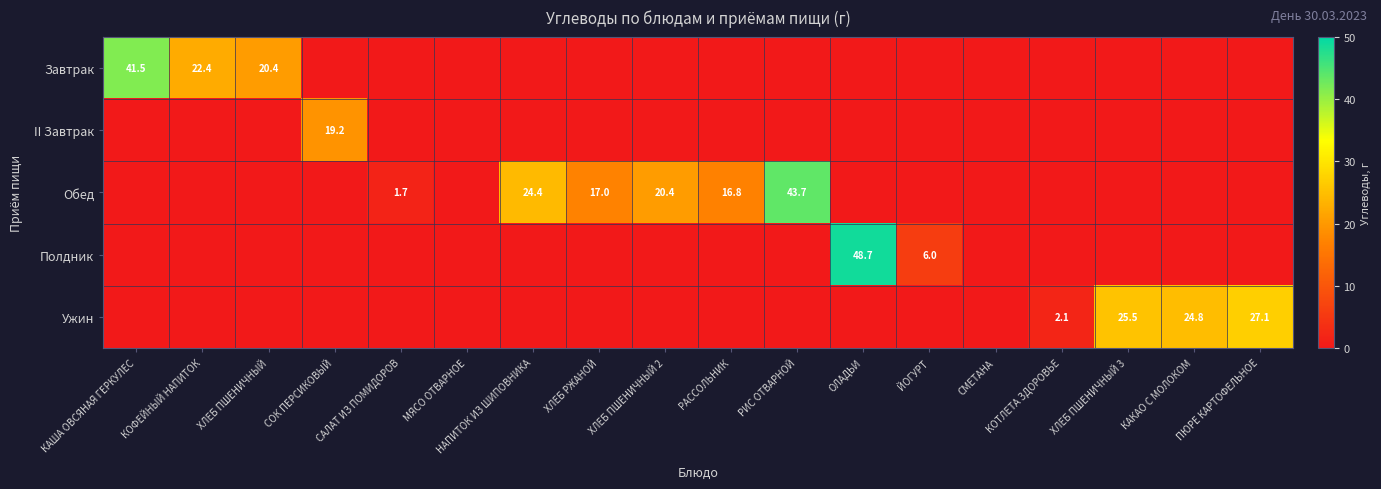

How many categories are shown in the chart?

18